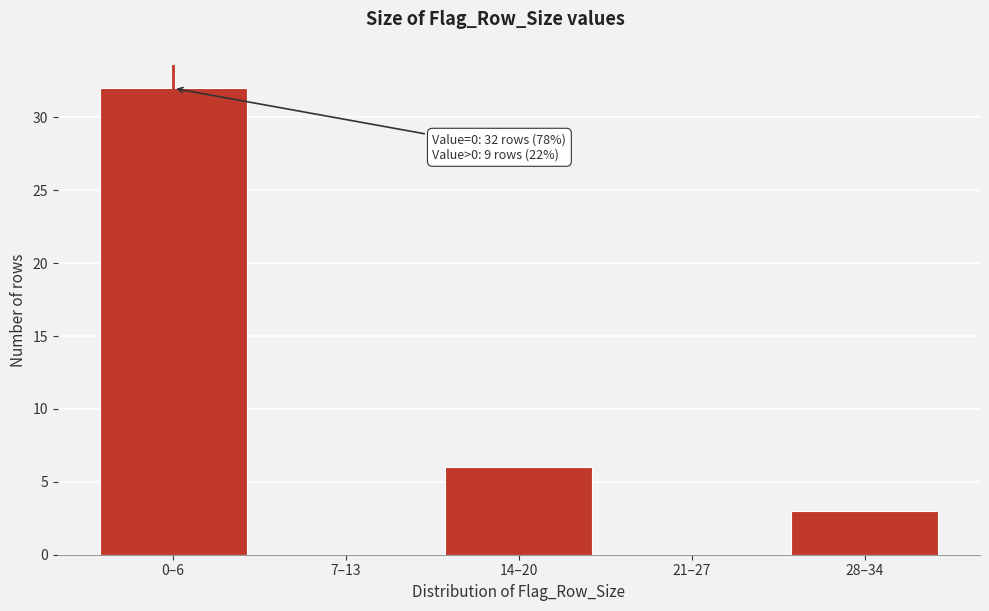

Reading left to right, list all the values displayed in this chart.

0–6=32	7–13=0	14–20=6	21–27=0	28–34=3